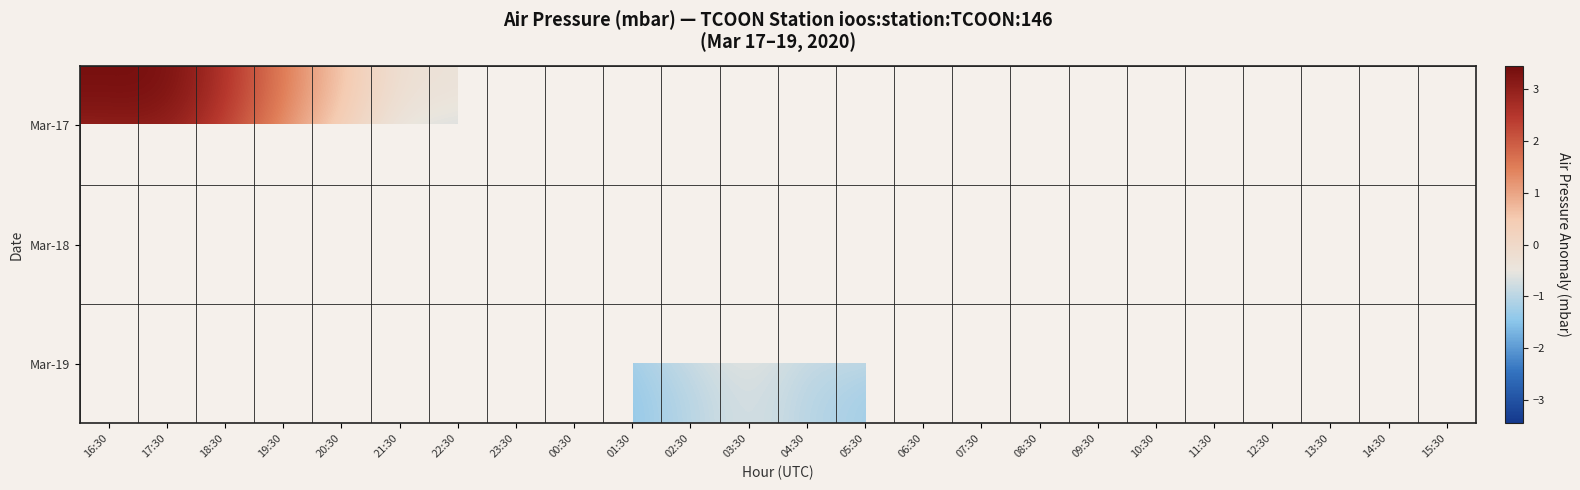

Count the number of categories in the chart.

24